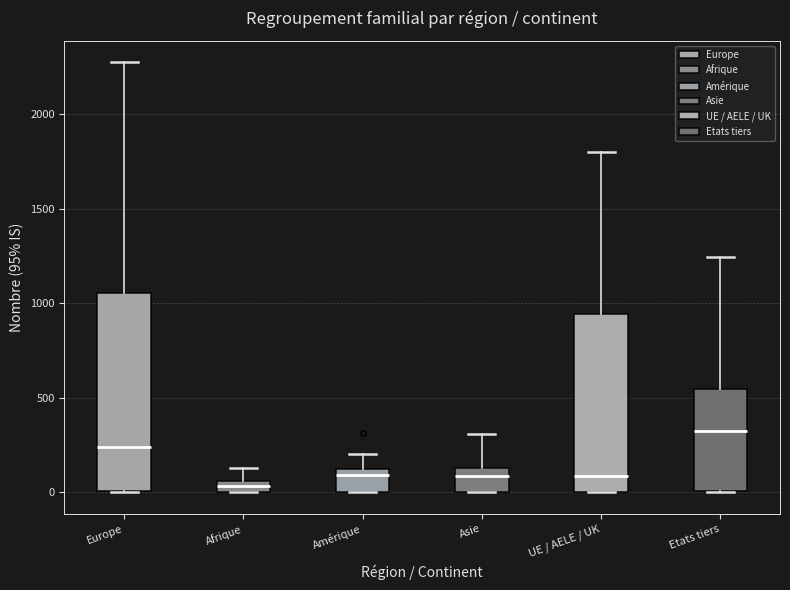

Which box's median line is the lowest?

Afrique